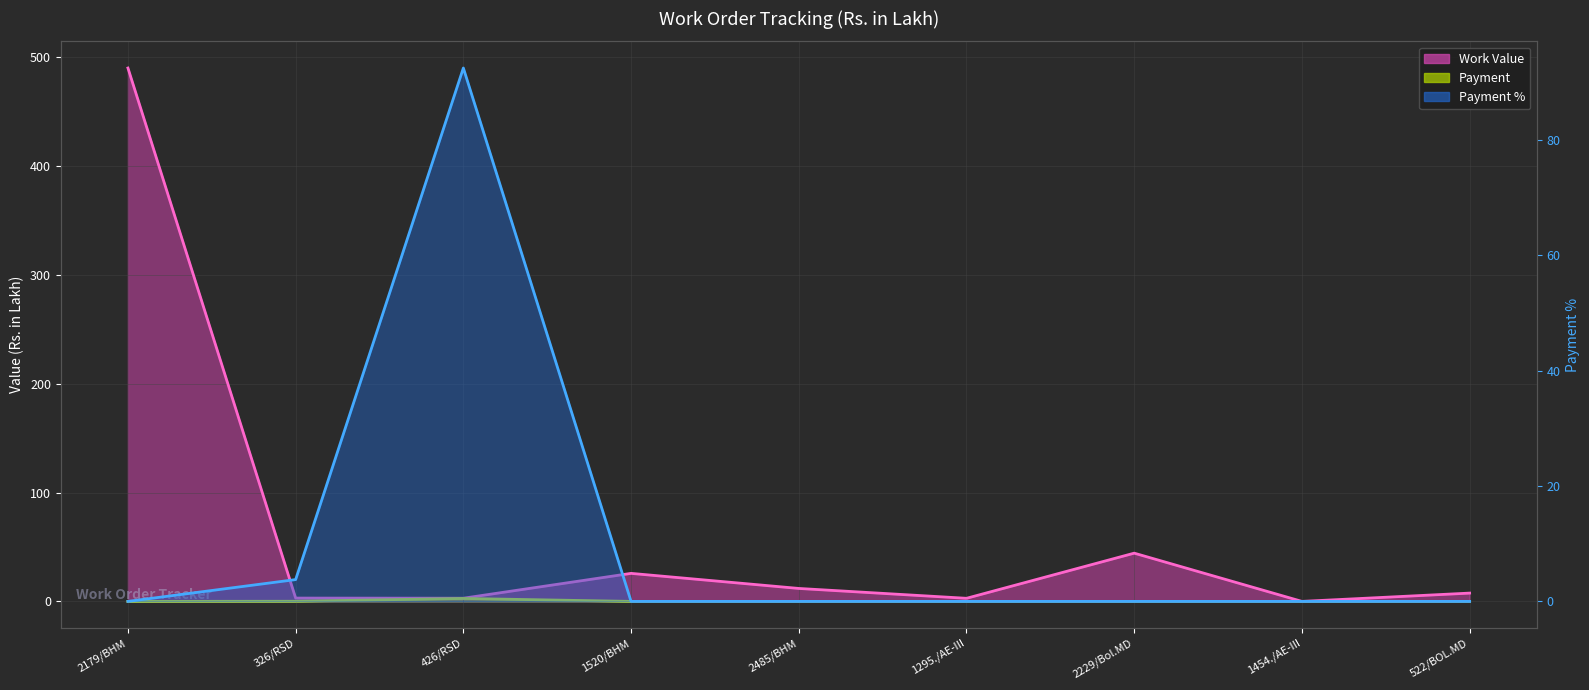

What is the total value across all series at 1520/BHM?

25.8